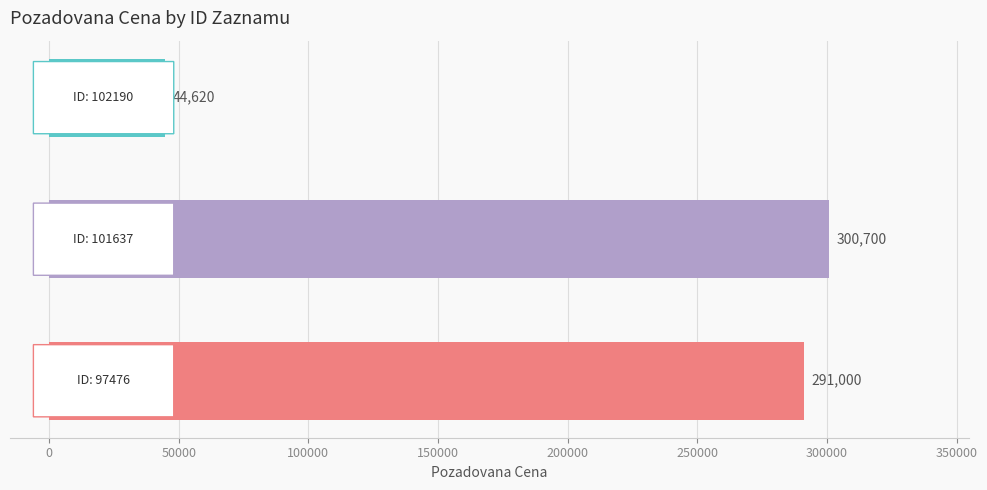

What is the value of the 2nd bar from the top?

300700